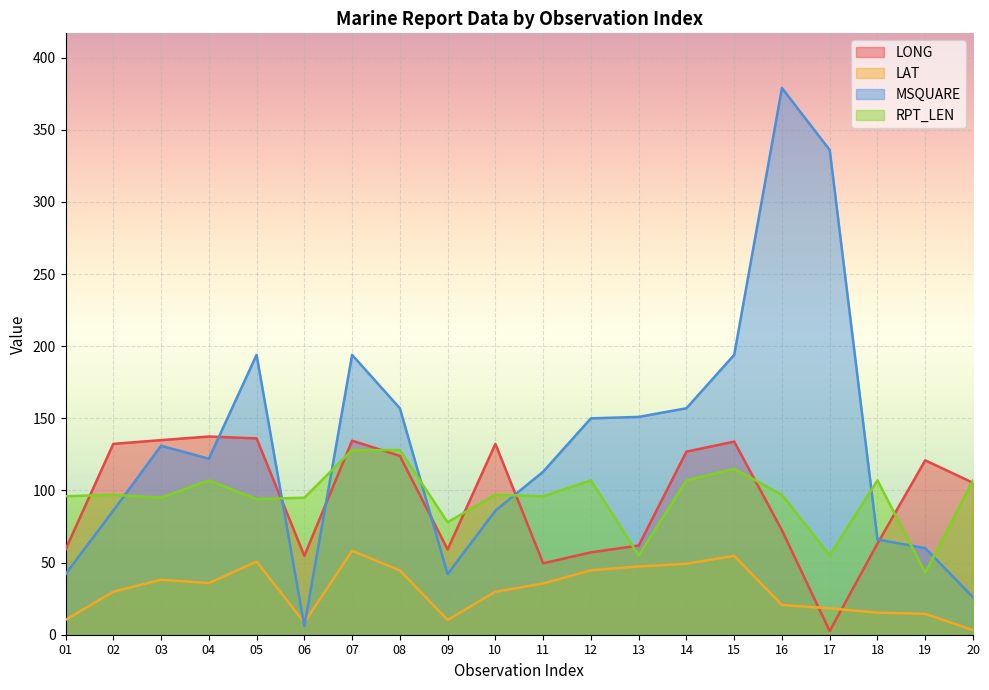

Reading left to right, what are all the values shown in this chart?

LONG: 59.1	132.3	134.9	137.4	136.1	54.7	134.5	124.0	59.1	132.3	49.5	57.1	61.8	126.9	133.9	72.4	2.5	63.2	120.9	105.3
LAT: 10.3	29.8	38.1	35.8	50.7	8.4	58.2	44.6	10.3	29.8	35.5	44.7	47.3	49.2	54.7	20.6	18.3	15.3	14.5	3.2
MSQUARE: 42.0	86.0	131.0	122.0	194.0	6.0	194.0	157.0	42.0	86.0	113.0	150.0	151.0	157.0	194.0	379.0	336.0	66.0	60.0	26.0
RPT_LEN: 96.0	97.0	95.0	107.0	94.0	95.0	128.0	128.0	78.0	97.0	96.0	107.0	55.0	107.0	115.0	97.0	55.0	107.0	43.0	107.0